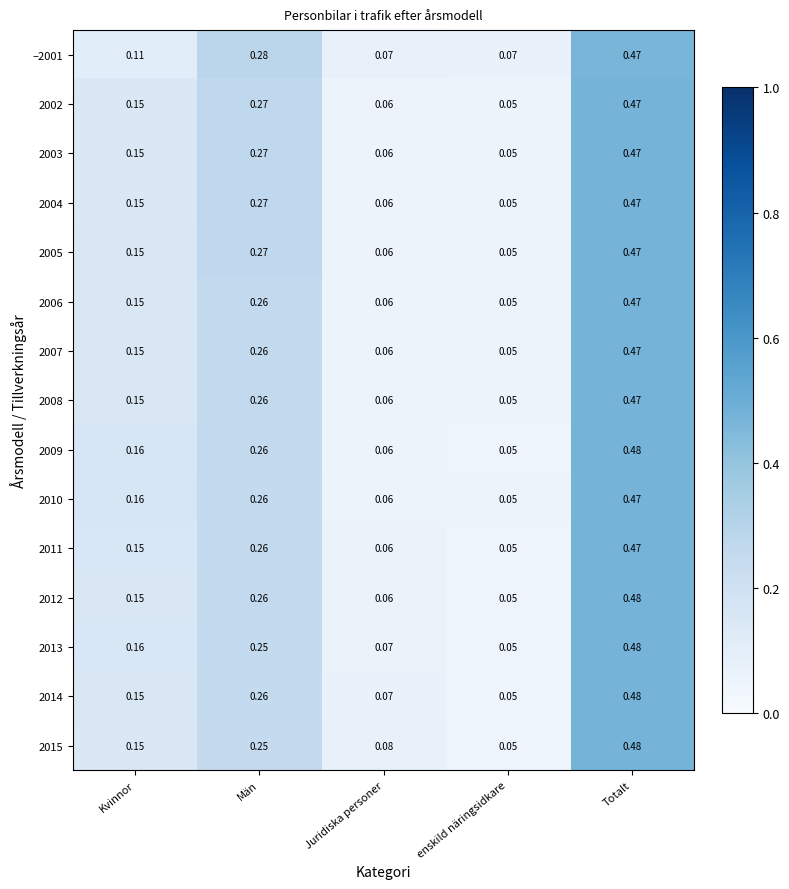

At which label is 2004 closest to 0?

enskild näringsidkare